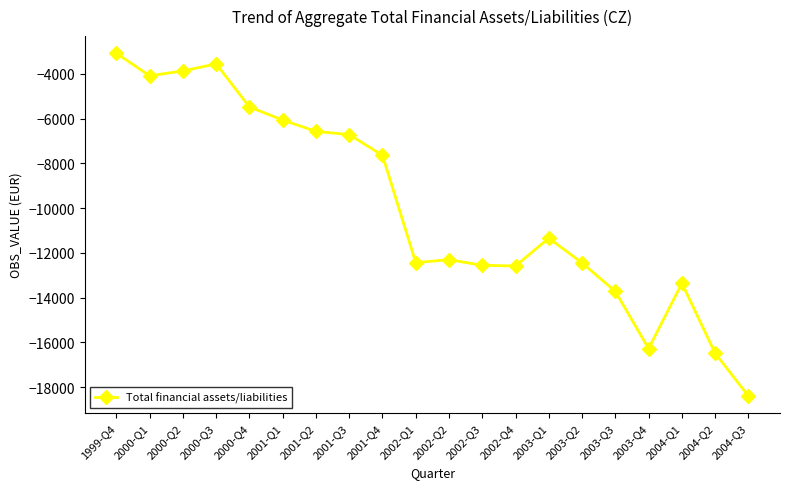

Does the chart display data point markers on the line(s)?

Yes